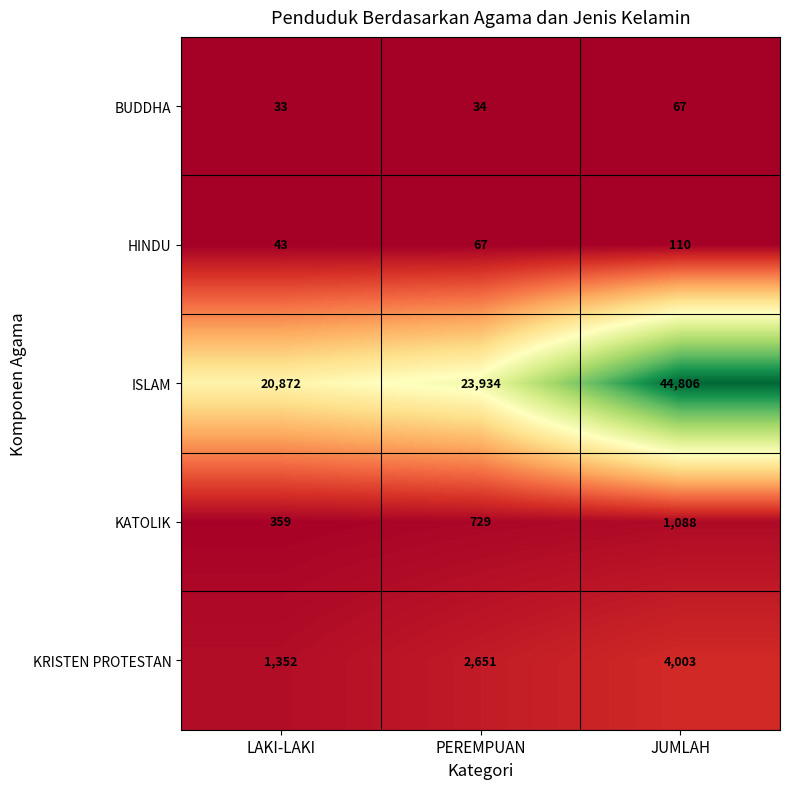

At which label is HINDU closest to 76?

PEREMPUAN